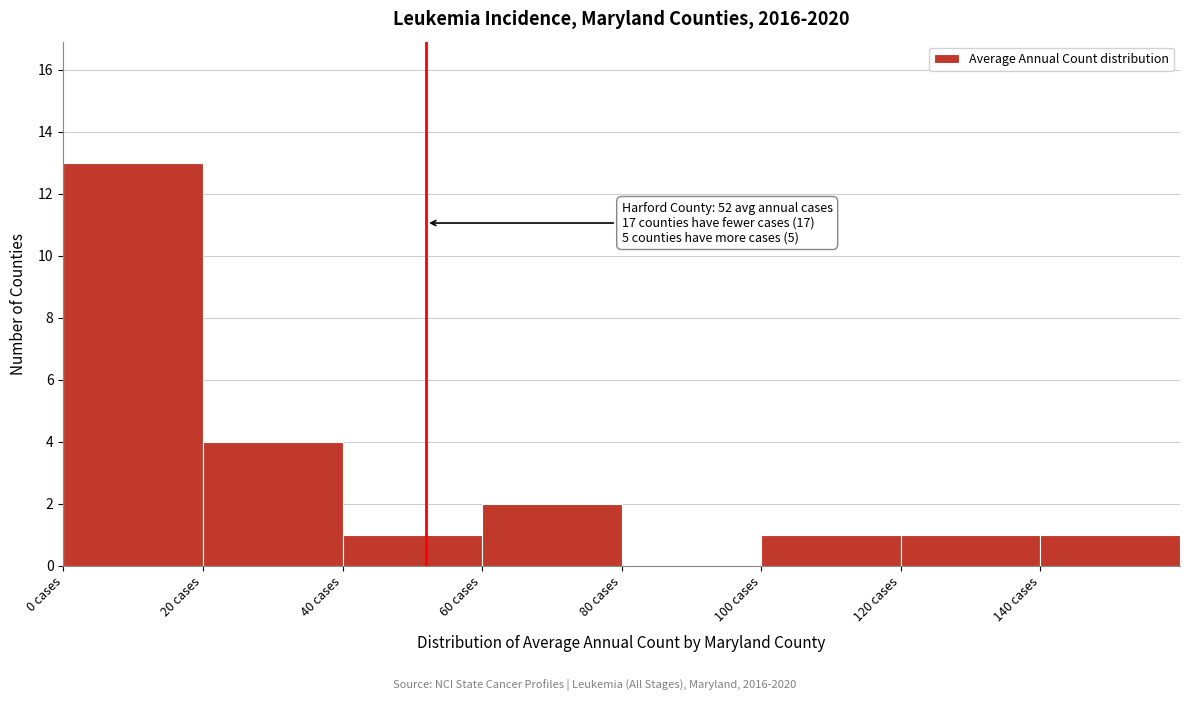

Over which range of the x-axis is the bar tallest?

0 to 20